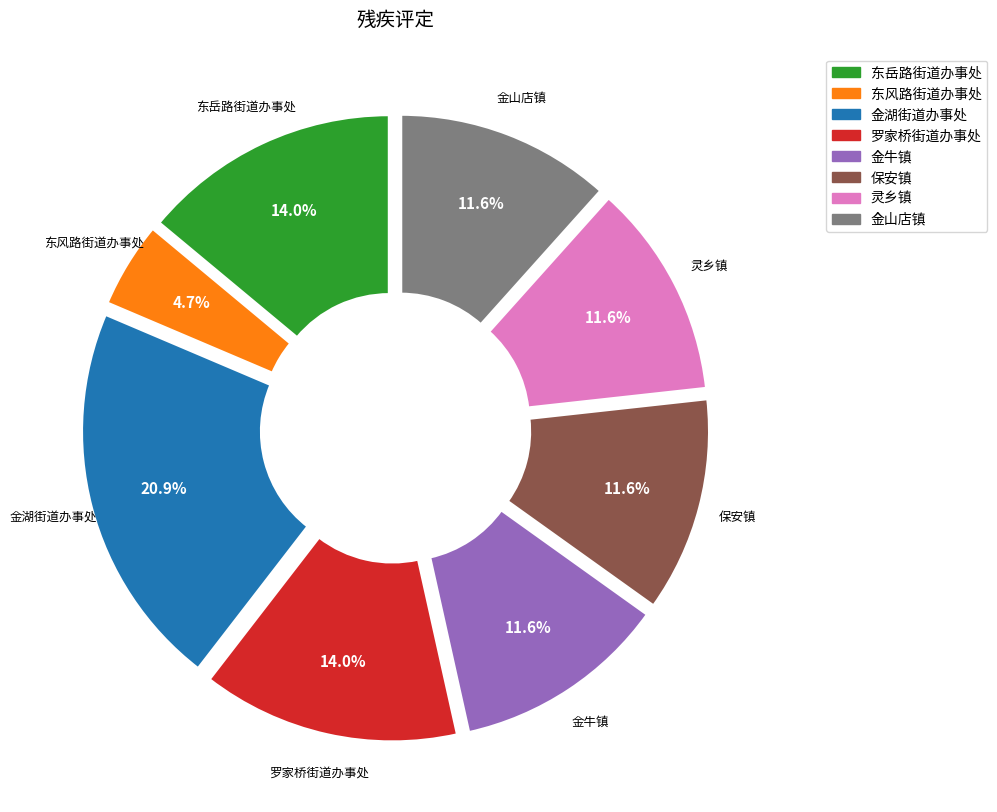

How many segments does this pie chart have?

8